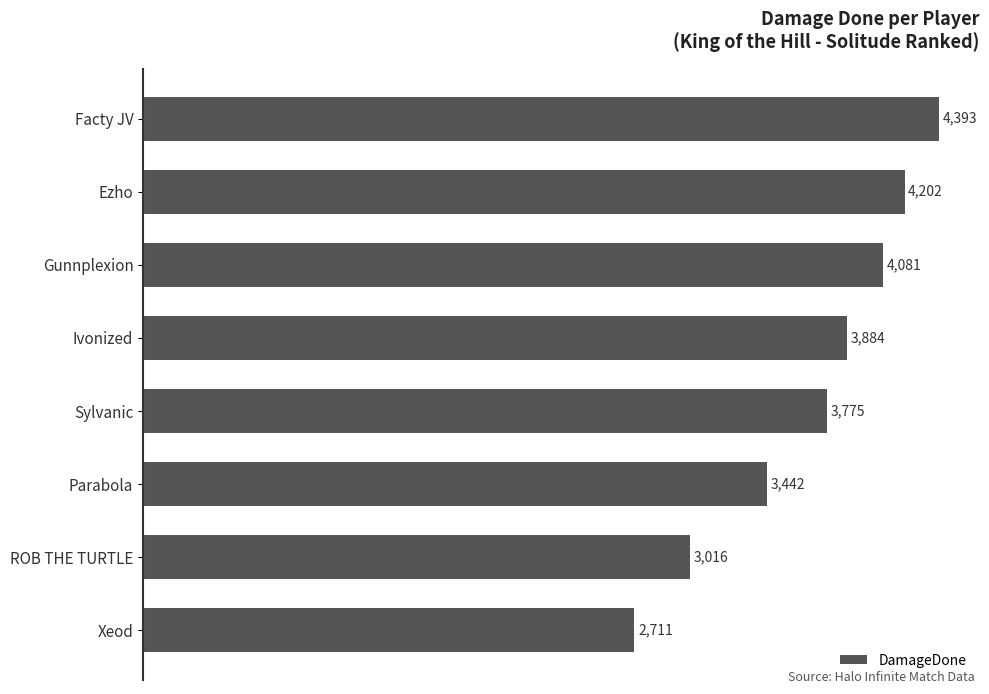

List the labels in order of value, largest first.

Facty JV, Ezho, Gunnplexion, Ivonized, Sylvanic, Parabola, ROB THE TURTLE, Xeod